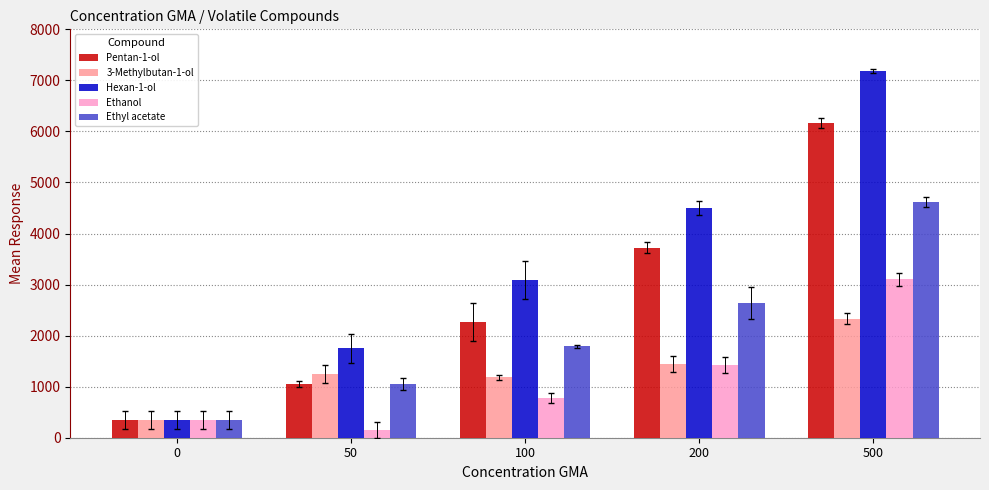

Which series has the widest spread of values?

Hexan-1-ol